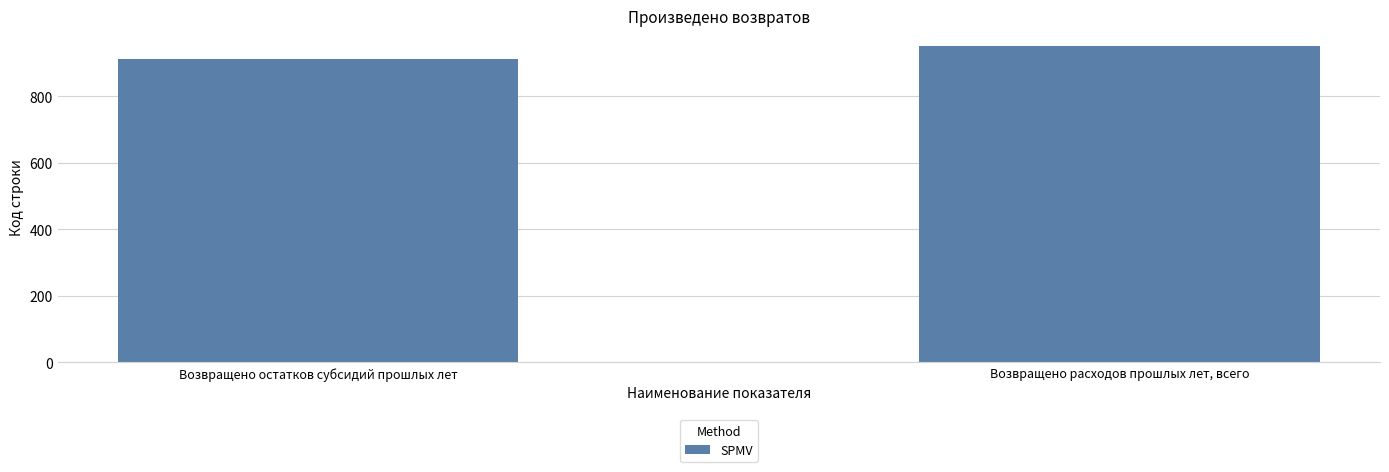

What is the average value?

930